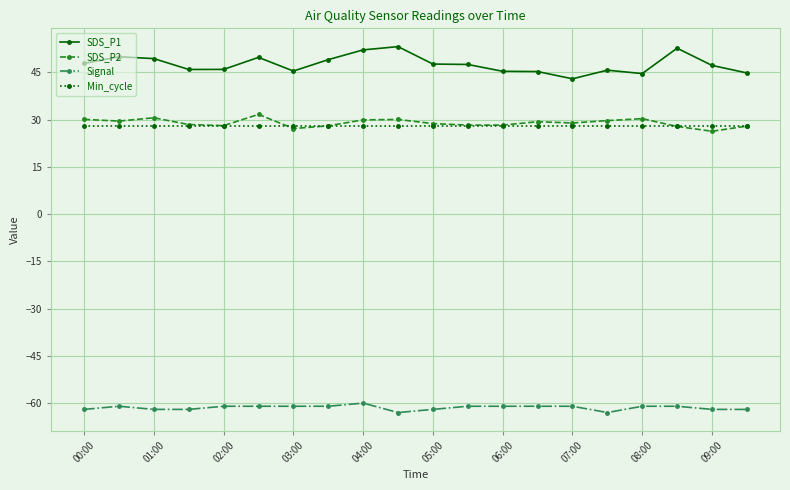

What is the maximum value for SDS_P2?

31.6